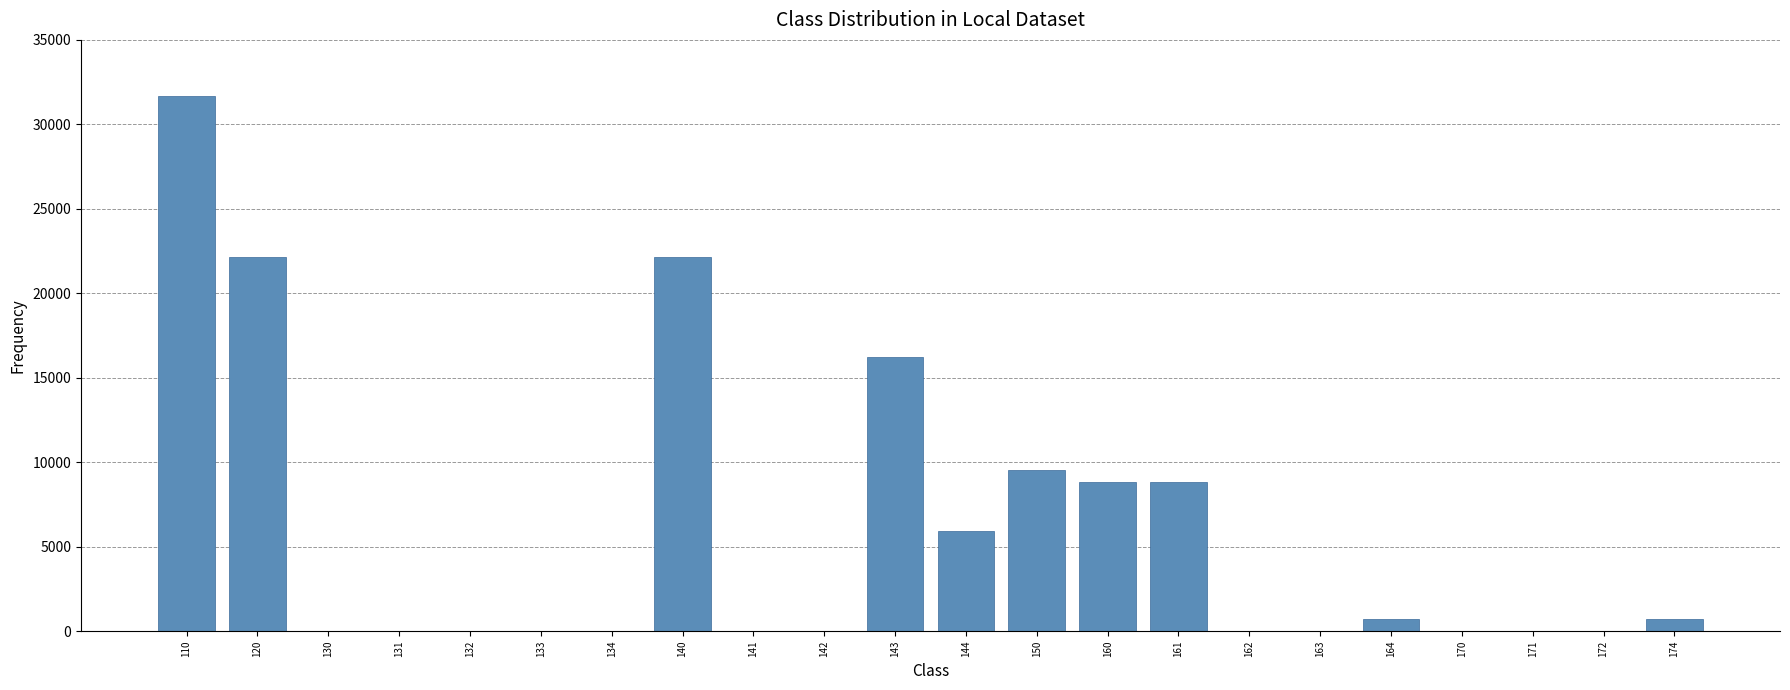

Reading left to right, transcribe all the data shown in this chart.

110=31691.9	120=22164.2	130=0.0	131=0.0	132=0.0	133=0.0	134=0.0	140=22164.2	141=0.0	142=0.0	143=16215.3	144=5948.9	150=9527.8	160=8822.7	161=8822.7	162=0.0	163=0.0	164=705.1	170=0.0	171=0.0	172=0.0	174=705.1